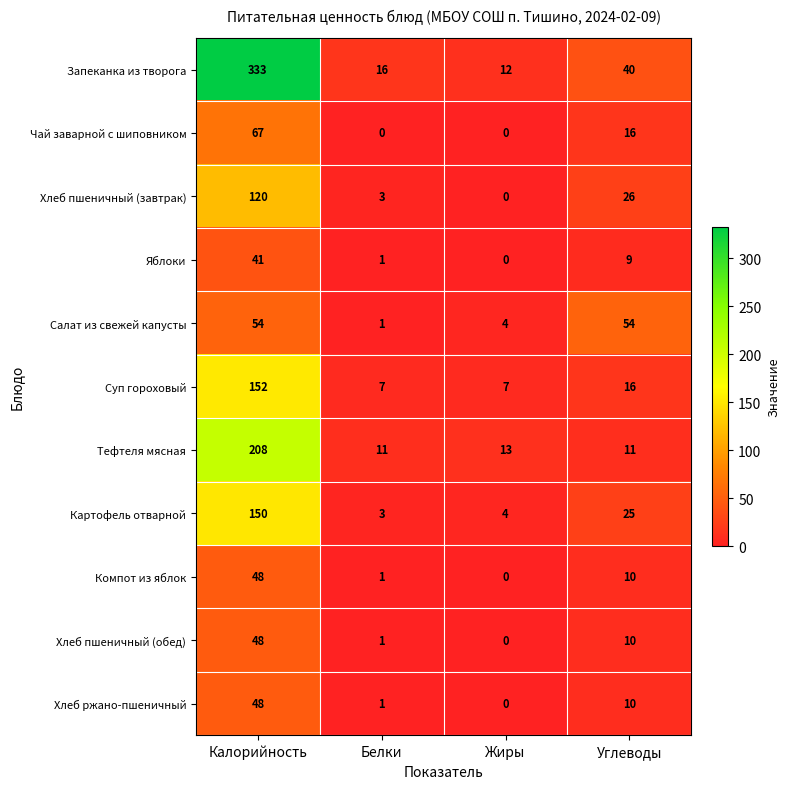

Count the number of categories in the chart.

4